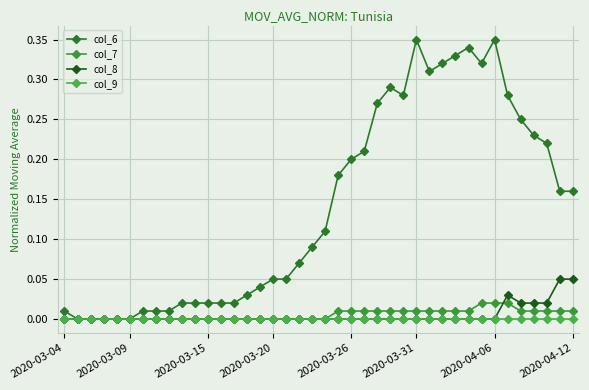

True or false: col_8 and col_7 cross at least once.

True